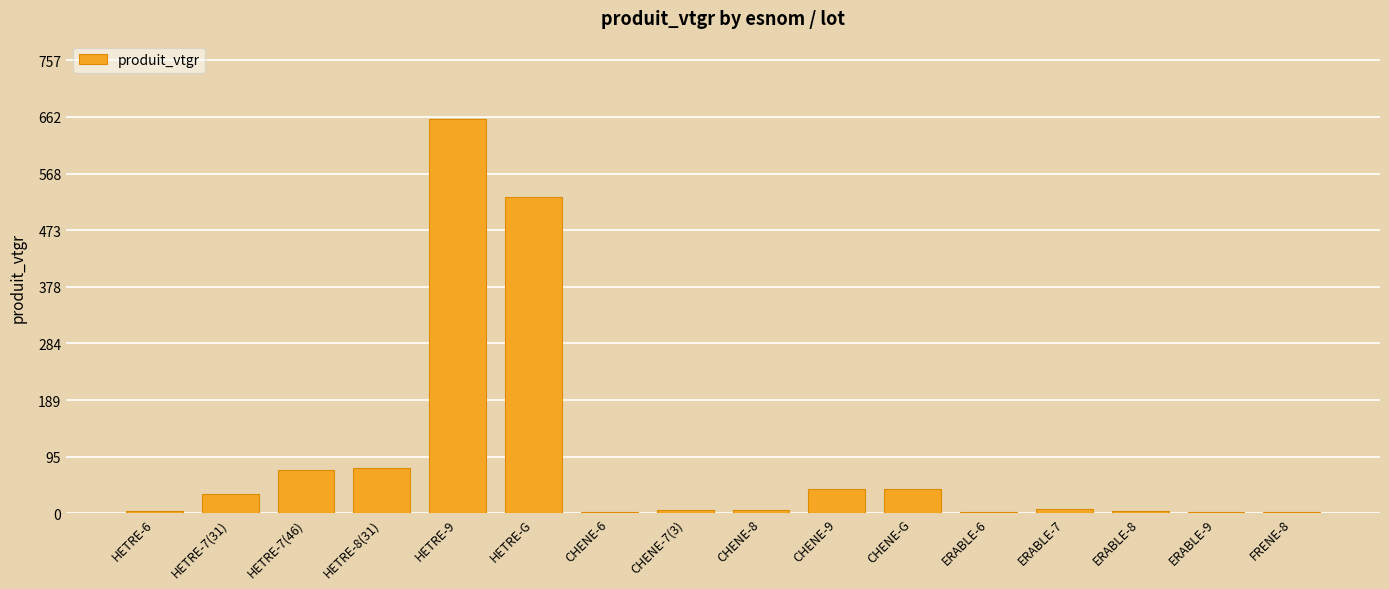

What is the change in value from HETRE-G to CHENE-9?

-487.4